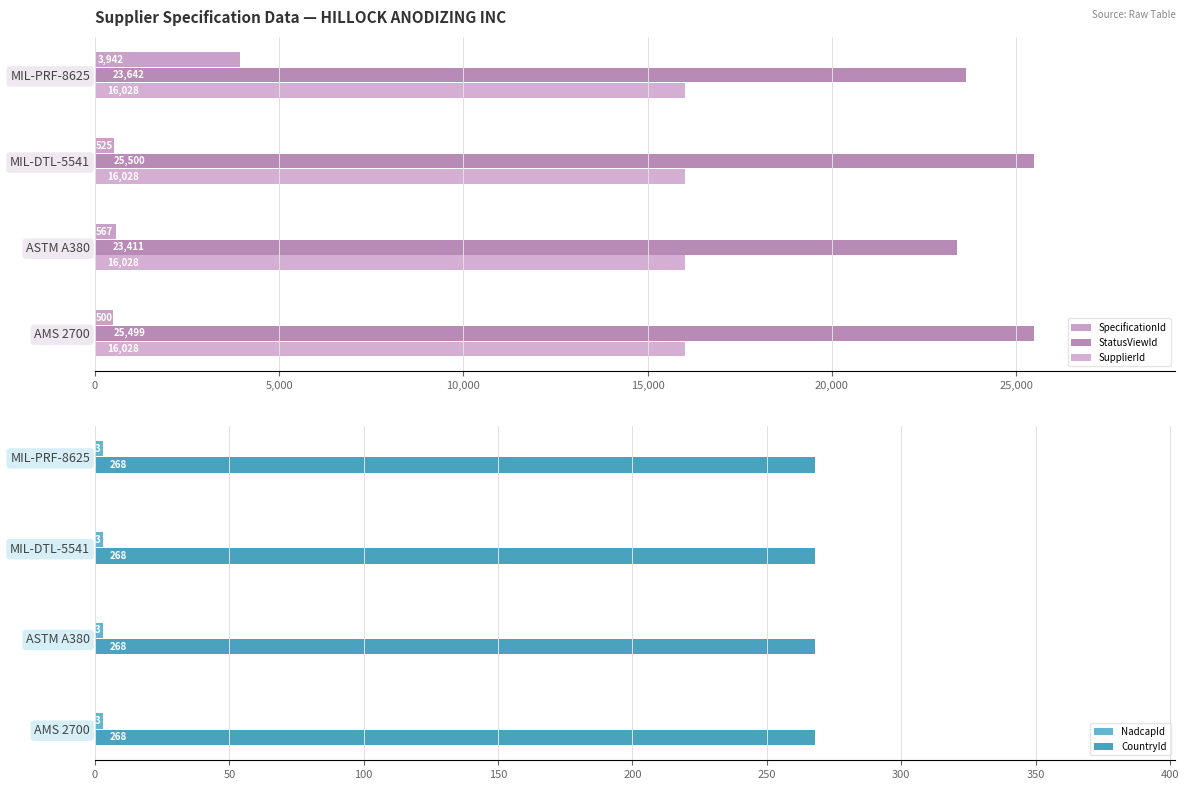

What is the highest value of the StatusViewId series?

25500